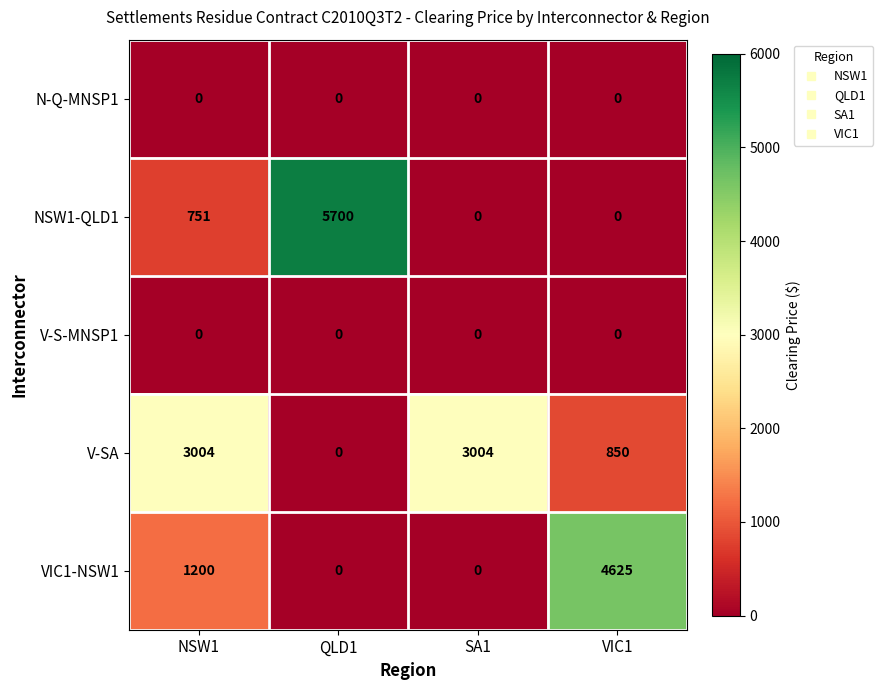

What is the sum of the NSW1-QLD1 values at VIC1 and NSW1?

751